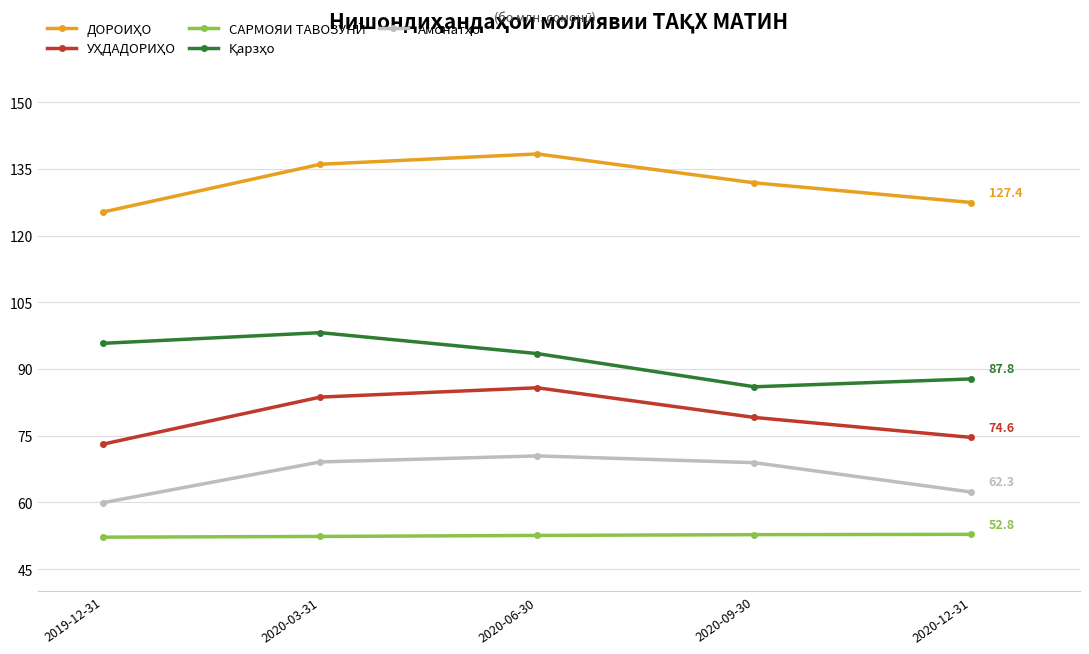

What is the label of the 3rd point from the left?

2020-06-30